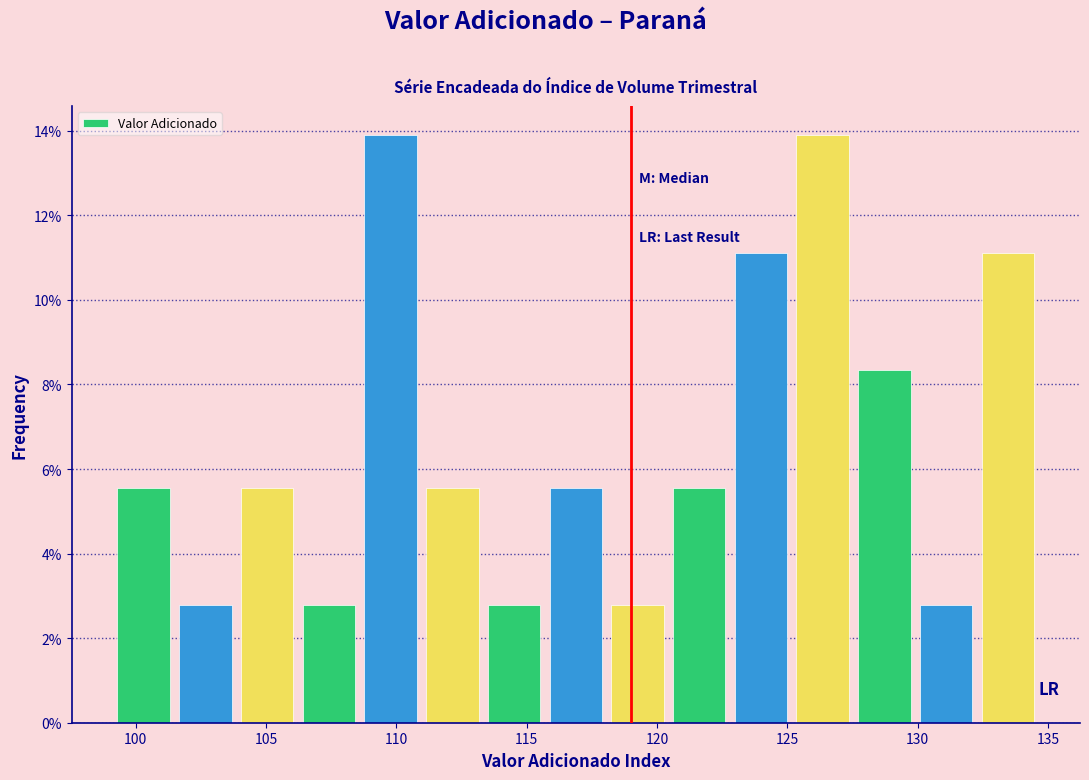

Reading left to right, list every bar in this chart as the range it spans on the x-axis followed by its height. Neither the bar edges nor the heights are printed on the chart, so give them approximately, as read against the axes.

99.0 to 101.5: 5.6
101.5 to 104.0: 2.8
104.0 to 106.0: 5.6
106.0 to 108.5: 2.8
108.5 to 111.0: 13.8
111.0 to 113.5: 5.6
113.5 to 115.5: 2.8
115.5 to 118.0: 5.6
118.0 to 120.5: 2.8
120.5 to 123.0: 5.6
123.0 to 125.0: 11.2
125.0 to 127.5: 13.8
127.5 to 130.0: 8.4
130.0 to 132.5: 2.8
132.5 to 134.5: 11.2